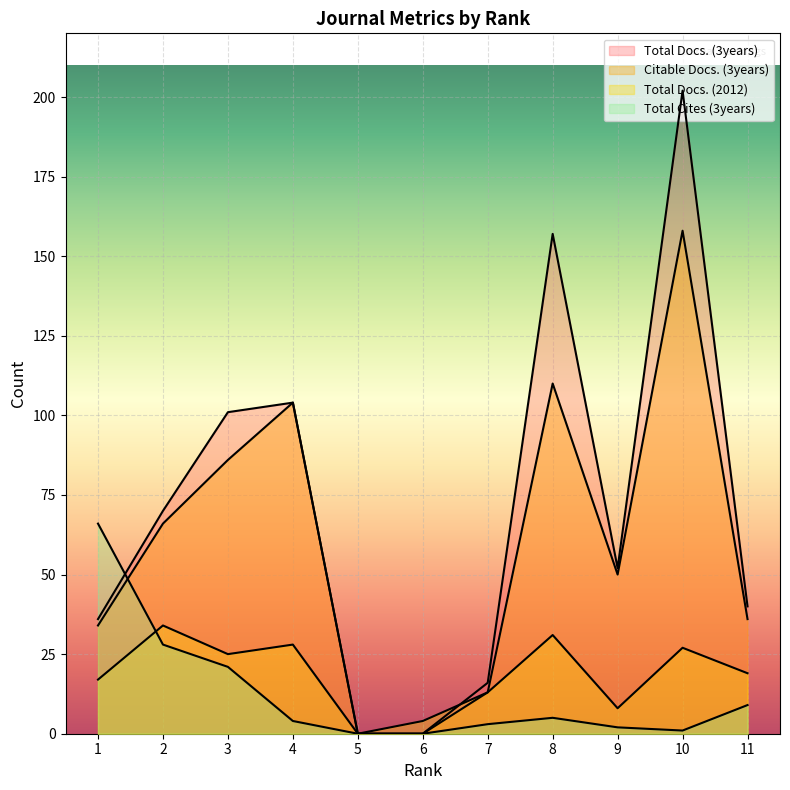

The value of Citable Docs. (3years) at 11 is 36. True or false?

True